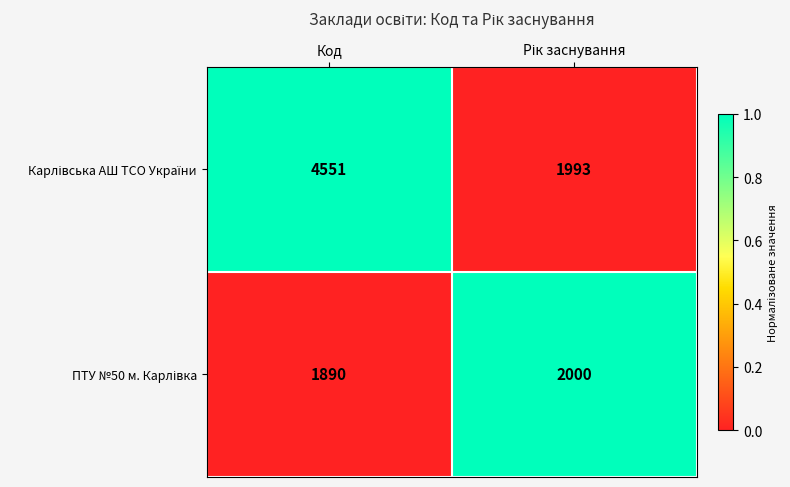

Count the number of categories in the chart.

2